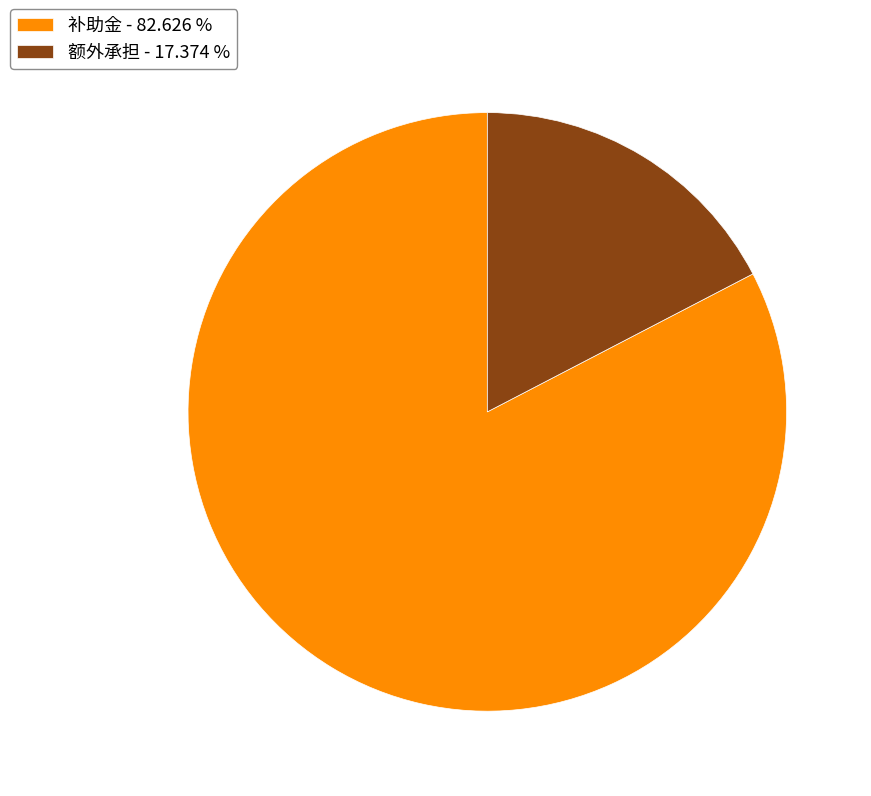

Do 额外承担 - 17.374 % and 补助金 - 82.626 % together represent more than half of the pie?

Yes